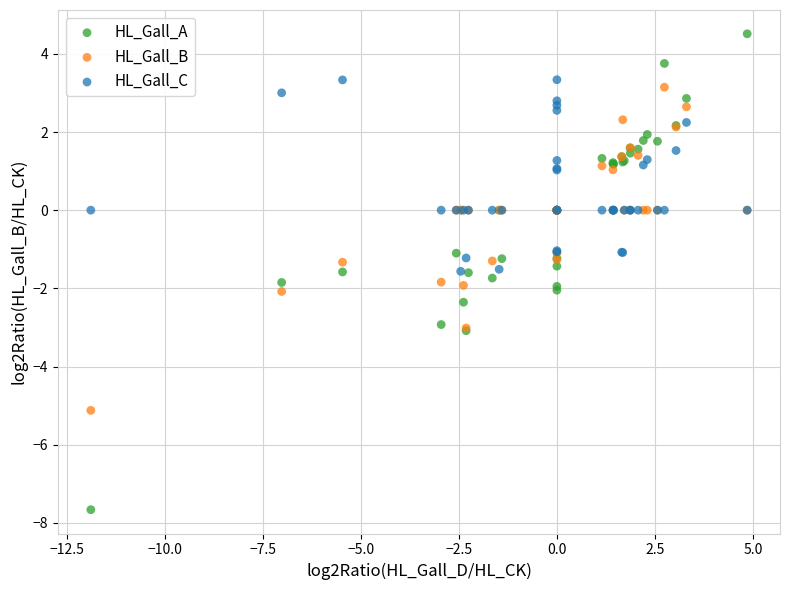

What is the X range (max minus min) for the scatter plot?

16.7